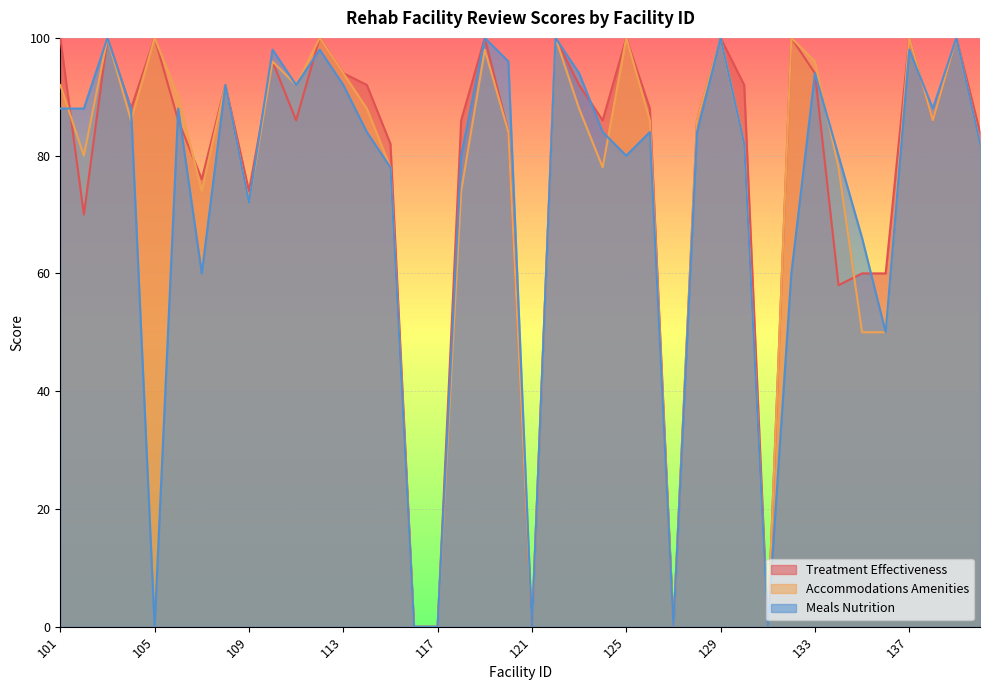

What is the greatest value displayed?

100